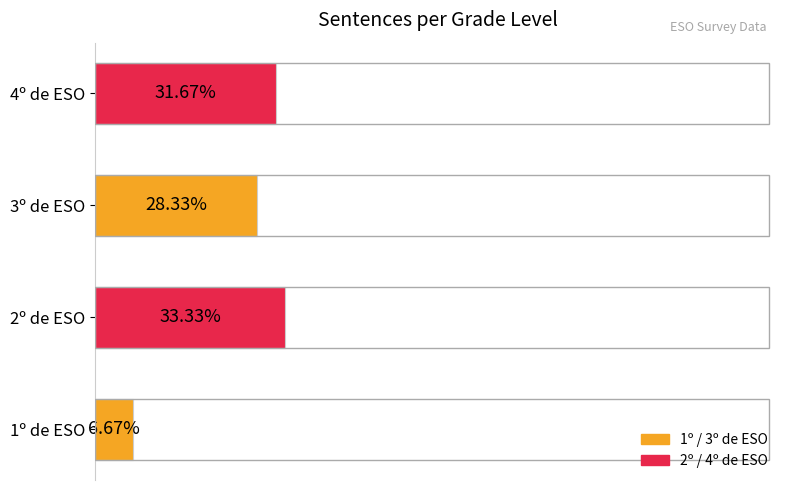

List the labels in order of value, largest first.

2º de ESO, 4º de ESO, 3º de ESO, 1º de ESO